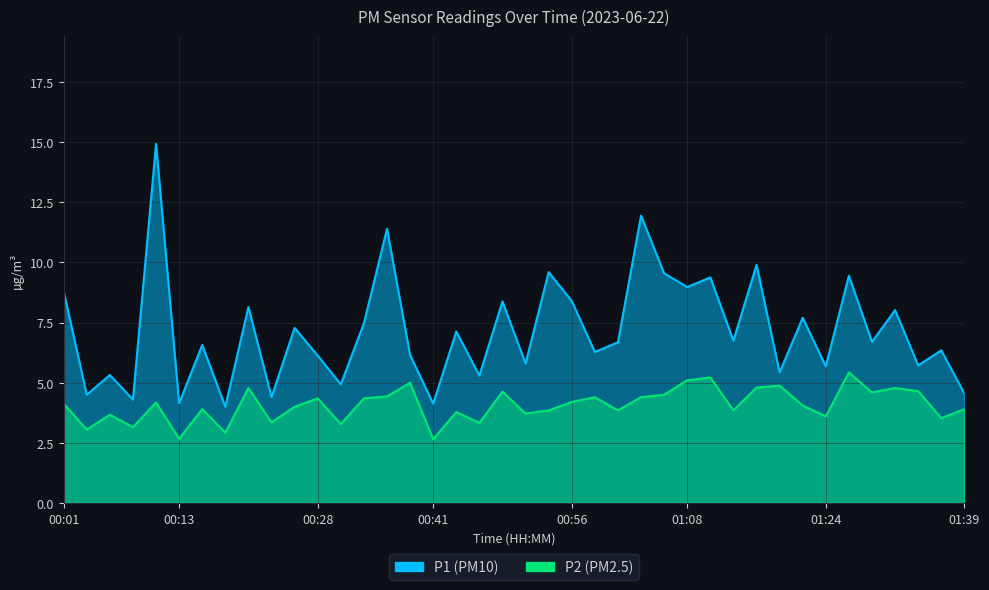

Which series has the largest total across all categories?

P1